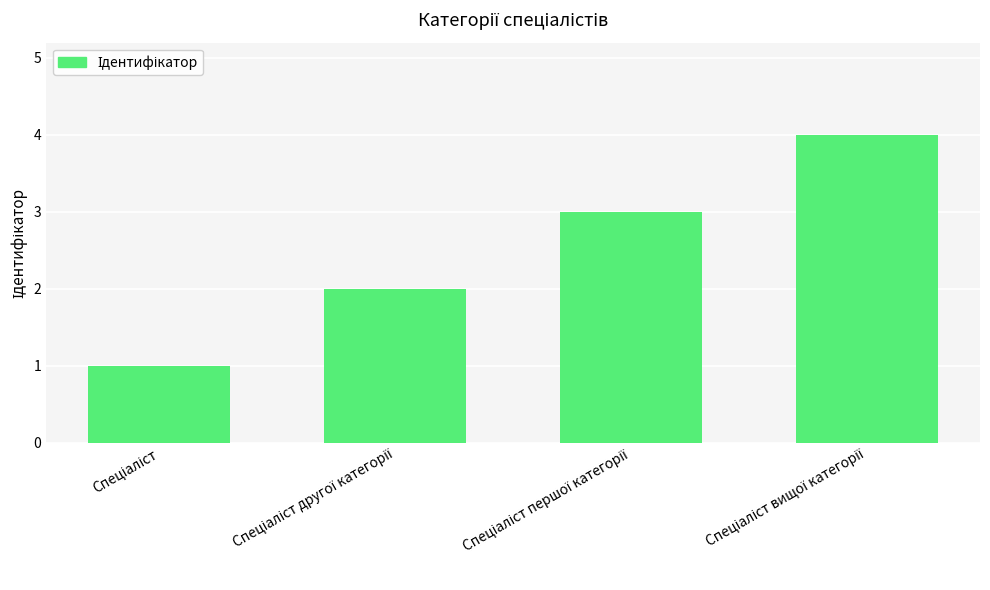

What is the difference between the maximum and minimum values?

3